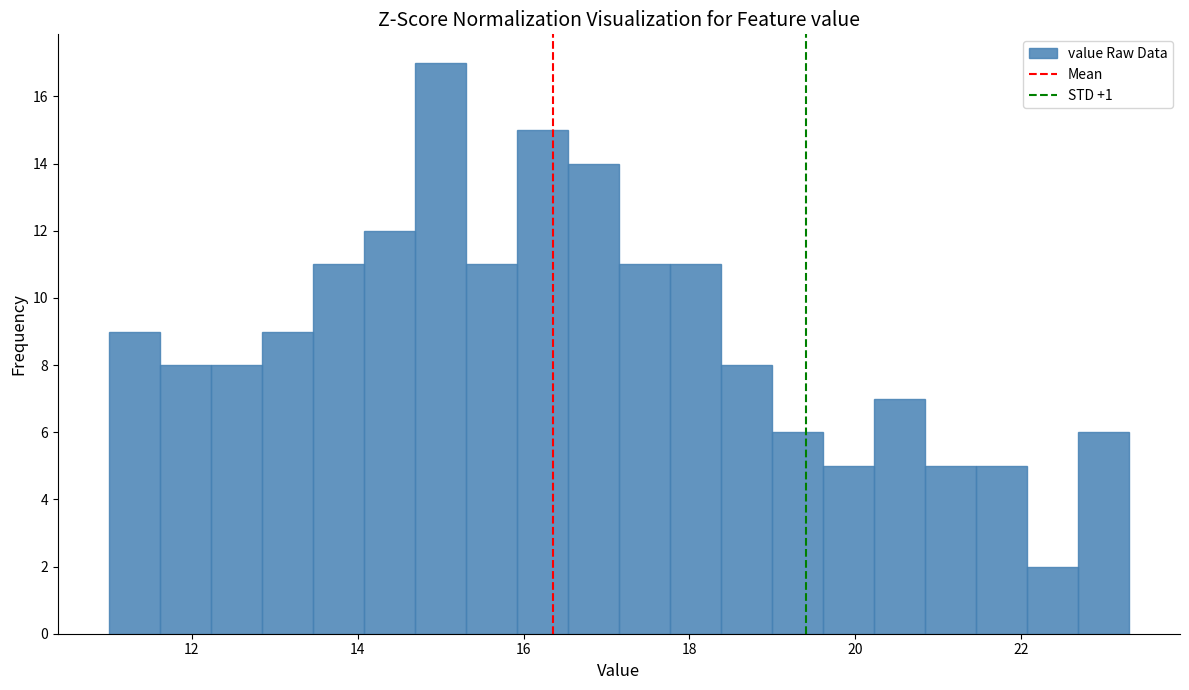

Read against the x-axis, roughly where is the centre of the tallest bar?

15.0